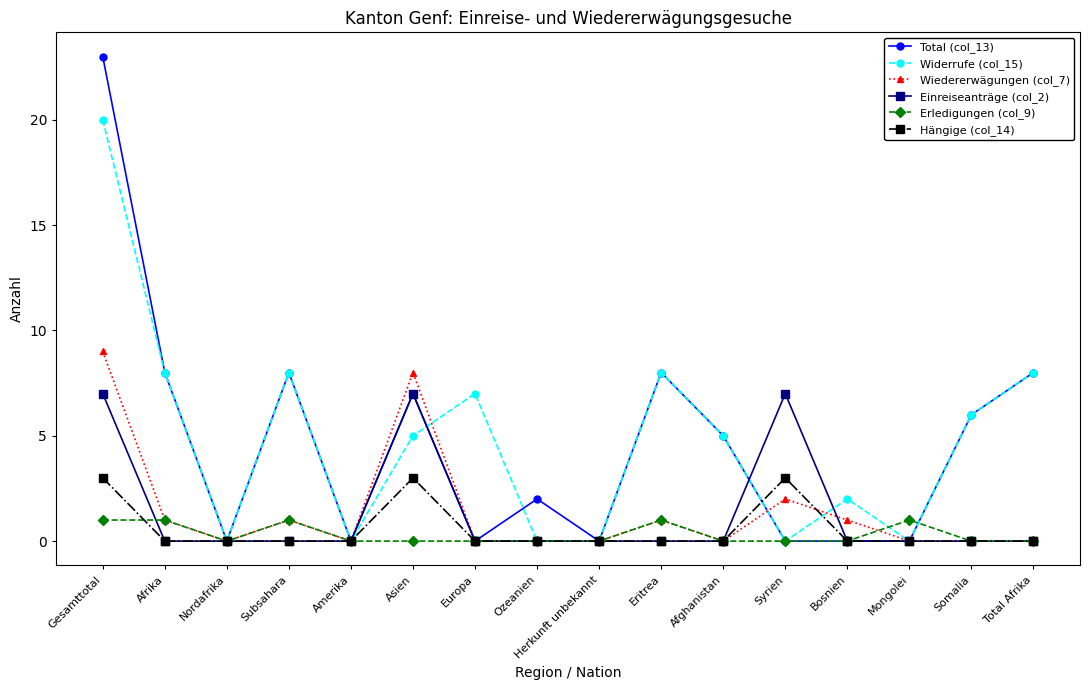

True or false: Hängige (col_14) and Total (col_13) intersect in this chart.

True